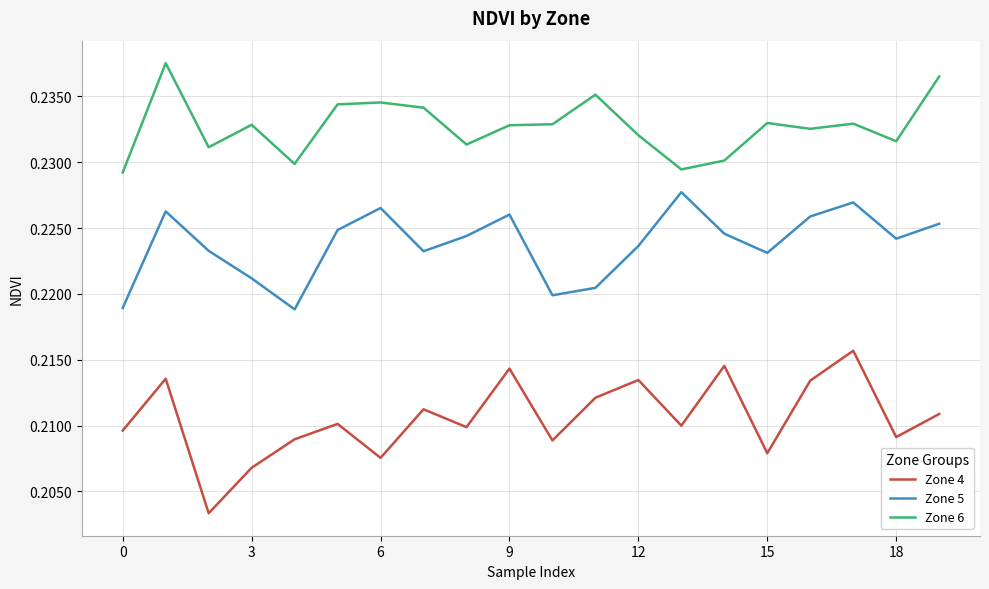

List the series in order of their overall mean, highest first.

Zone 6, Zone 5, Zone 4